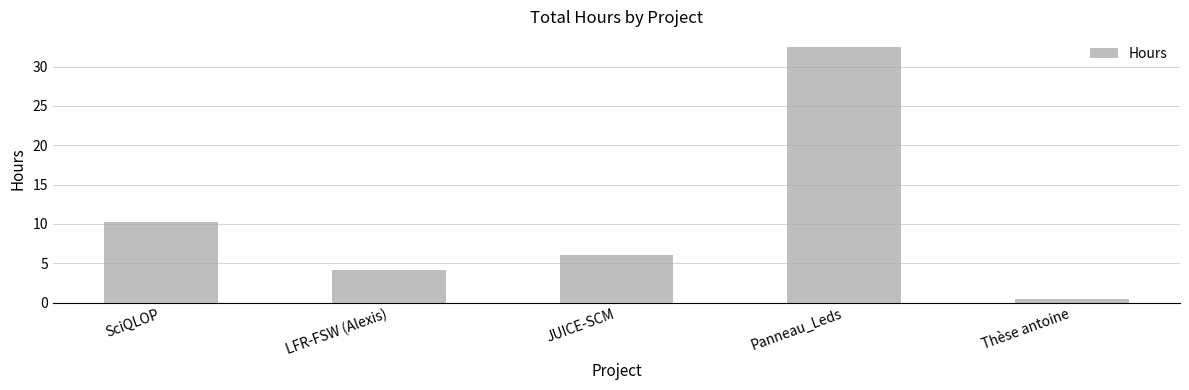

How many data points does each series have?

5